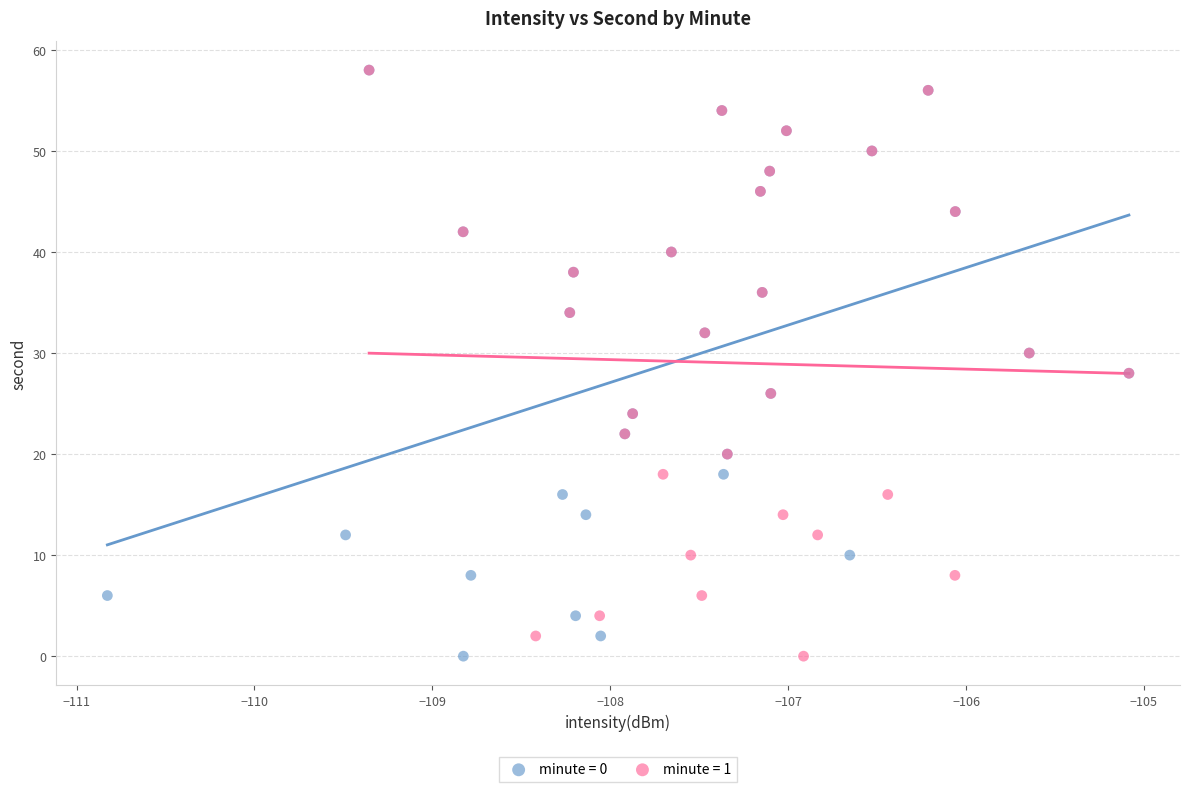

What are all the series names shown in the legend?

minute = 0, minute = 1